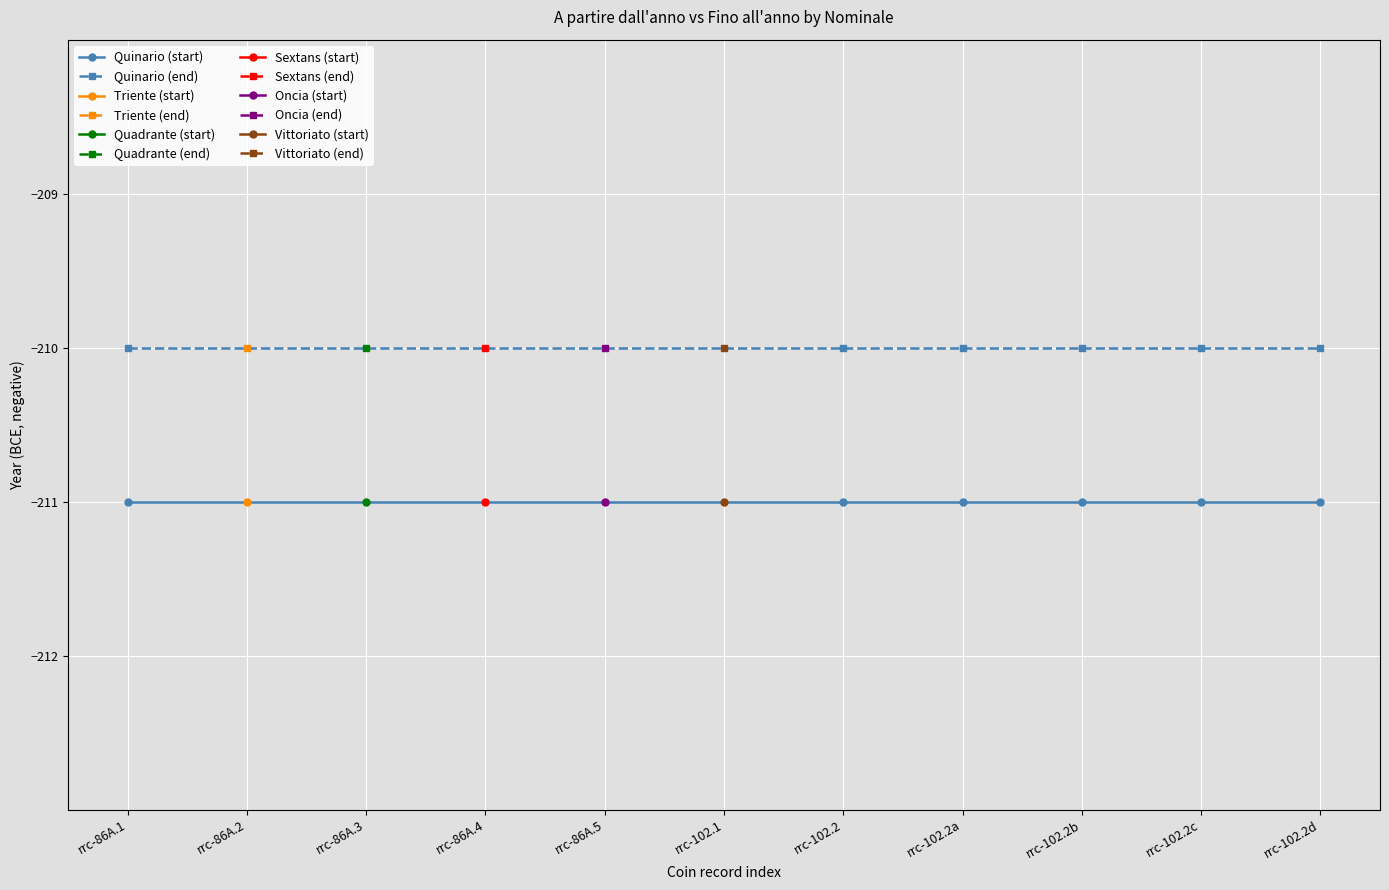

What is the maximum value for Quinario (start)?

-211